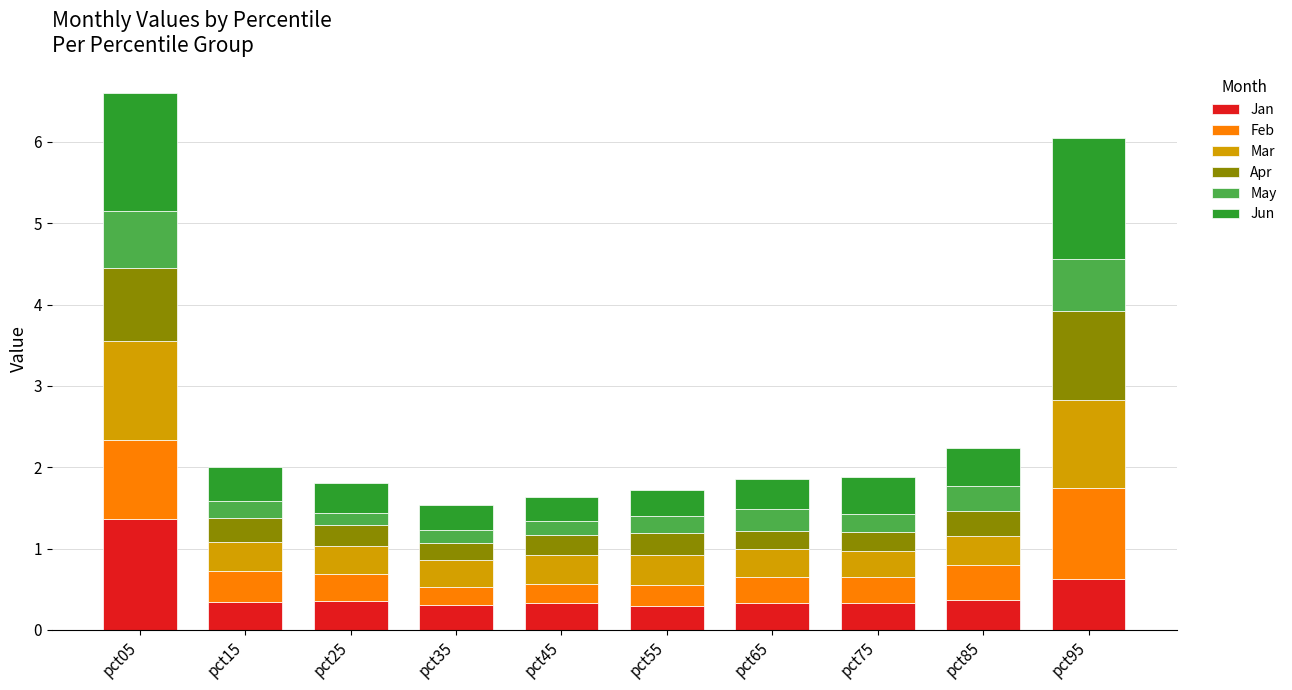

What is the lowest value of the Jan series?

0.3